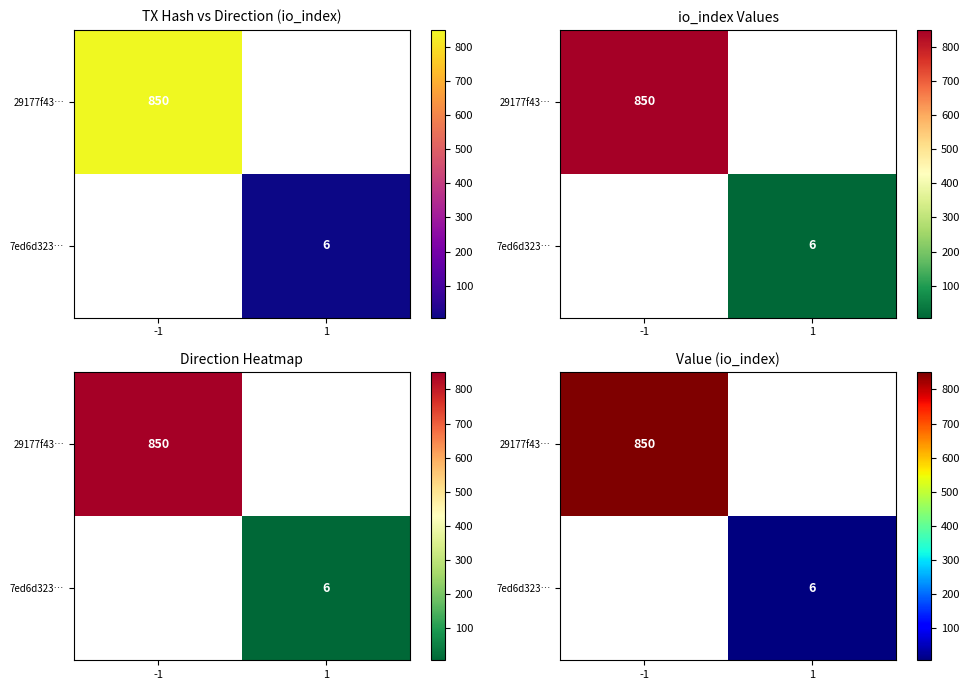

List the labels in order of 29177f43… value, smallest first.

-1, 1